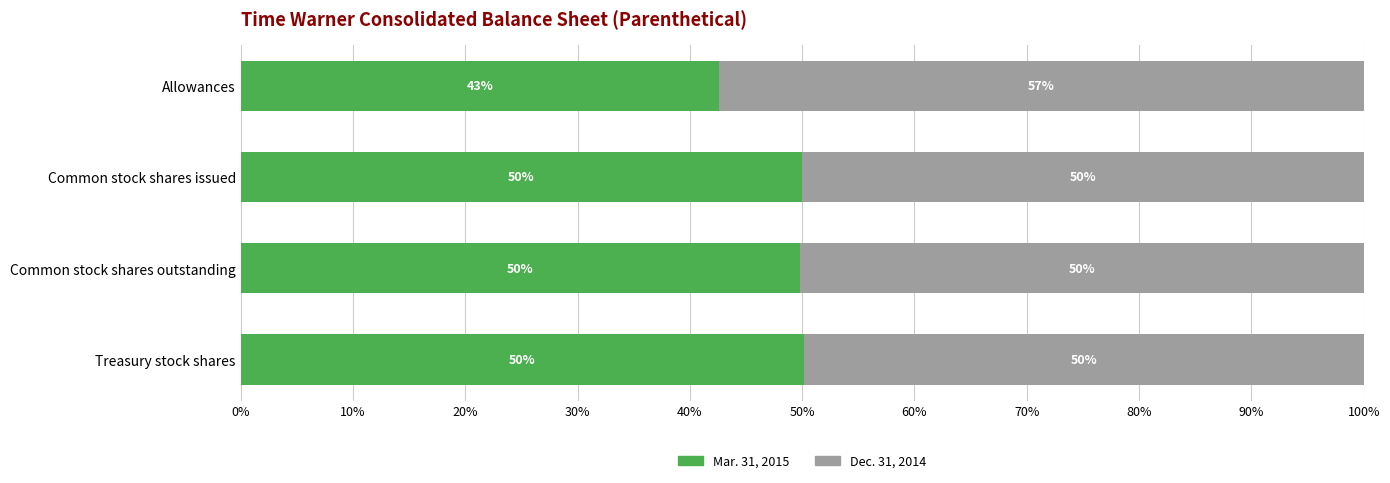

What is the total value across all series at Common stock shares outstanding?

100.0